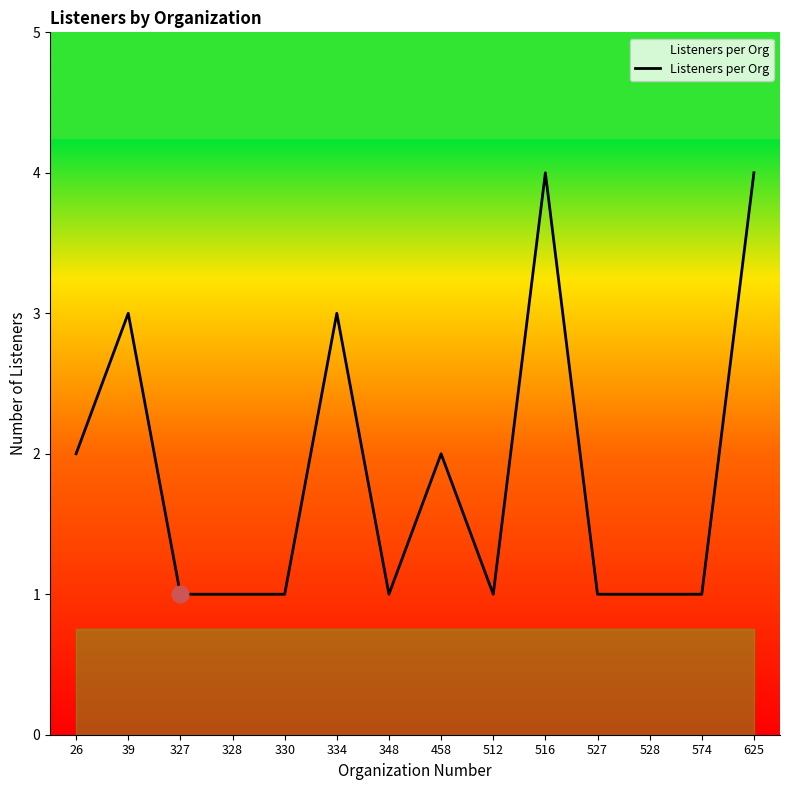

What is the average value?

2